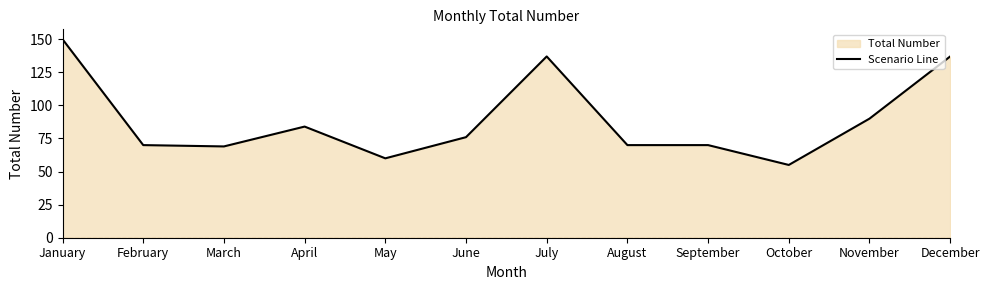

What is the value of the 5th point from the left?

60